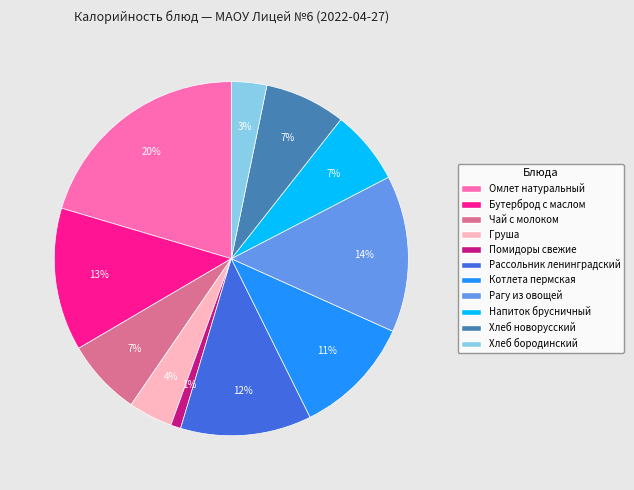

Between Помидоры свежие and Хлеб бородинский, which is larger?

Хлеб бородинский